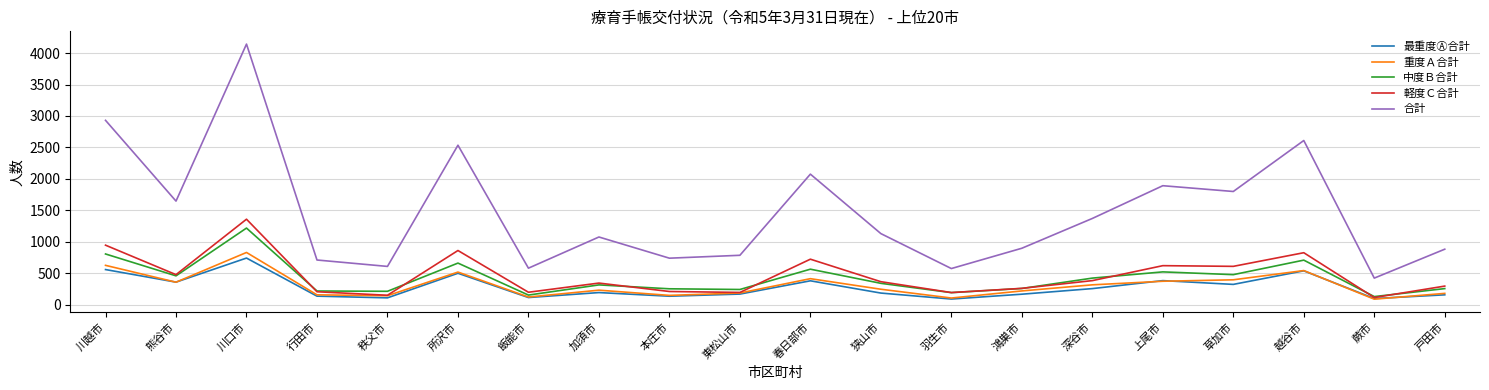

Which series has the largest total across all categories?

合計